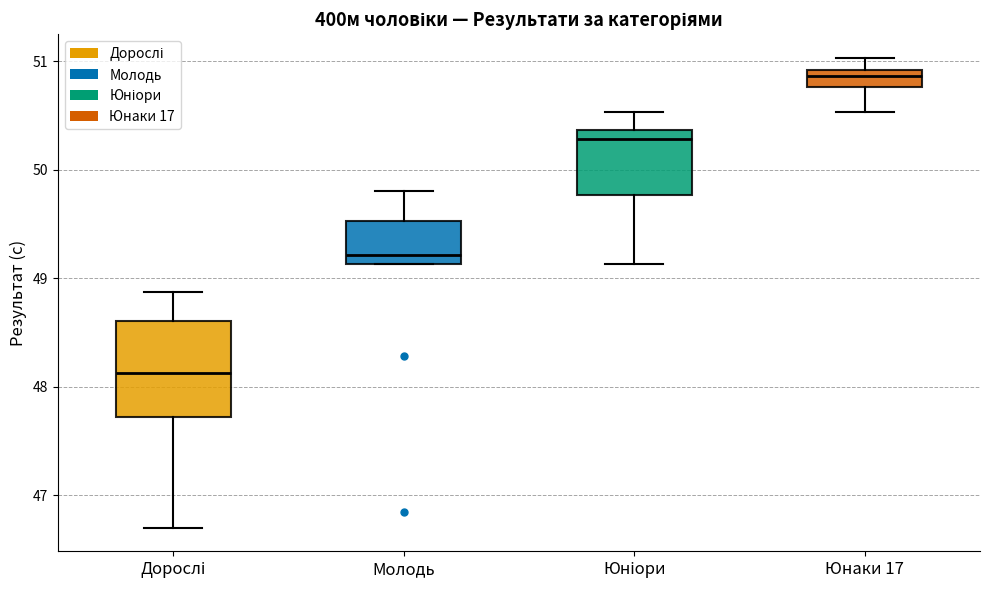

Where does the median line of the box for Дорослі sit on the y-axis? The values are not printed on the chart, so give them approximately, as read against the axis.

48.1